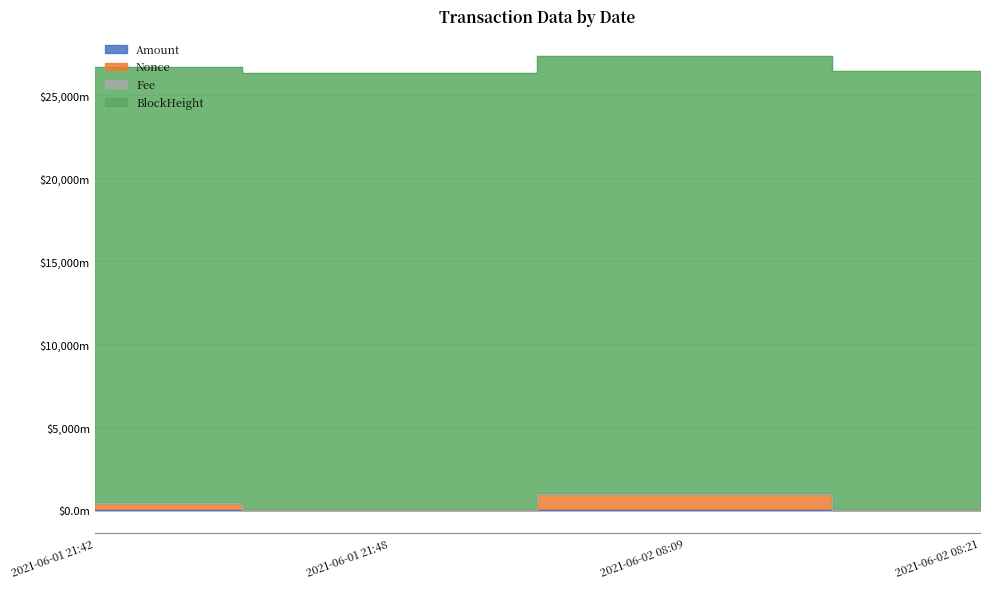

Rank the categories by Amount value from highest to lowest.

2021-06-01 21:42, 2021-06-01 21:48, 2021-06-02 08:09, 2021-06-02 08:21